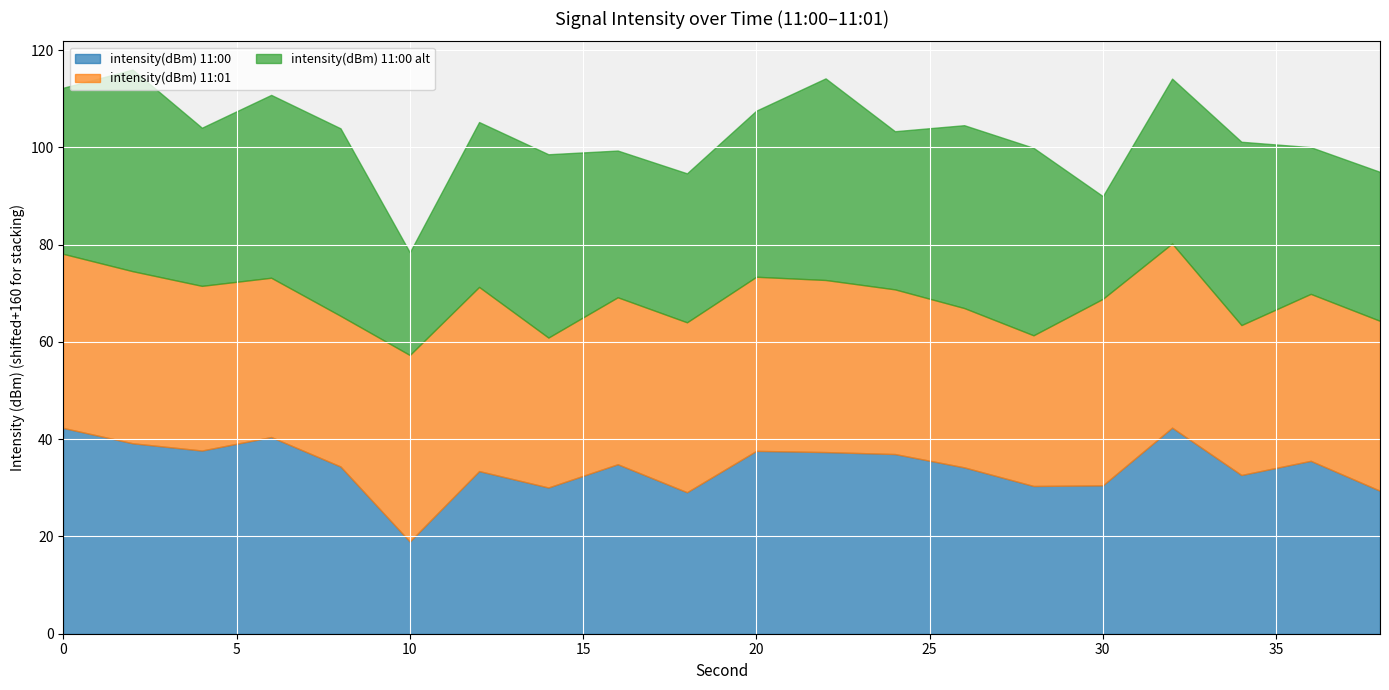

At how many categories does at least one series exceed -128?

20